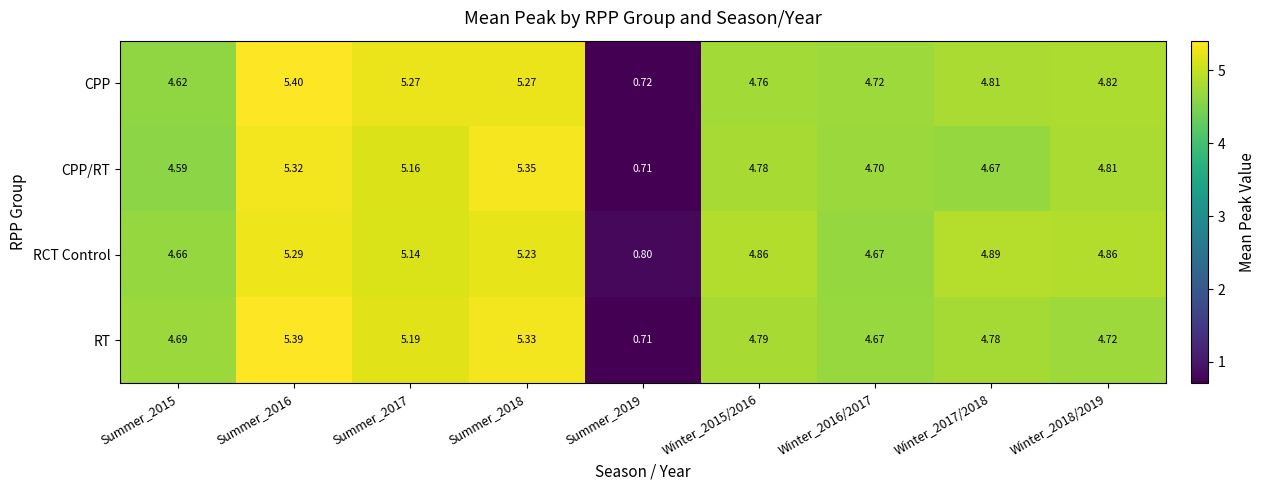

Which series has the largest total across all categories?

RCT Control